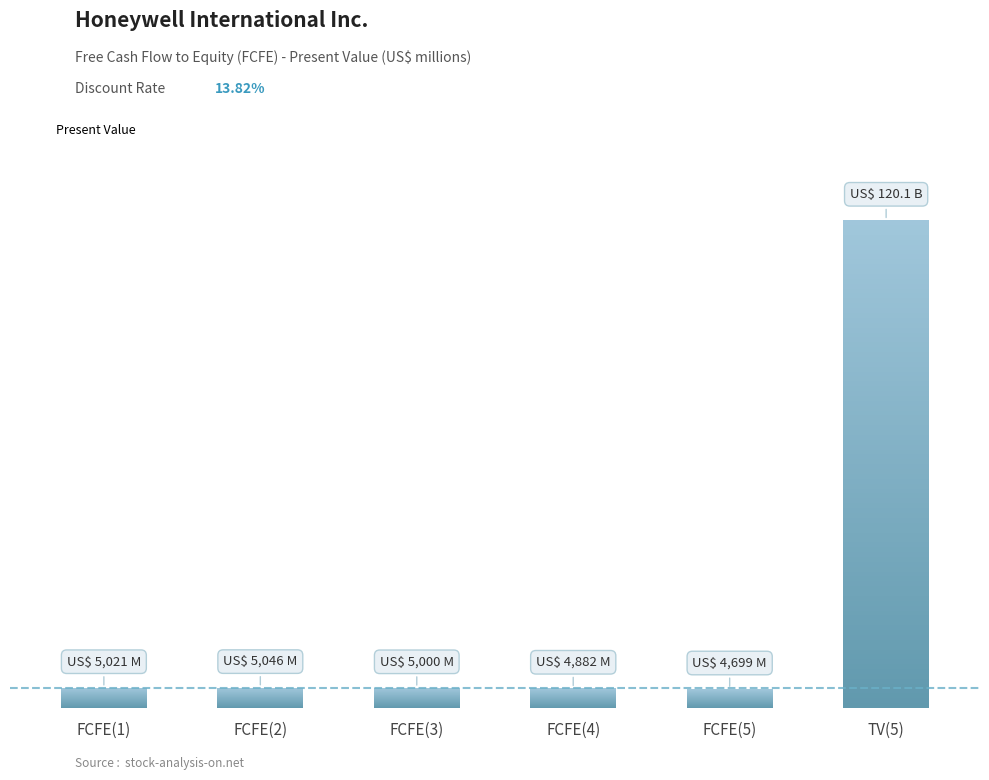

List the labels in order of value, smallest first.

FCFE(5), FCFE(4), FCFE(3), FCFE(1), FCFE(2), TV(5)